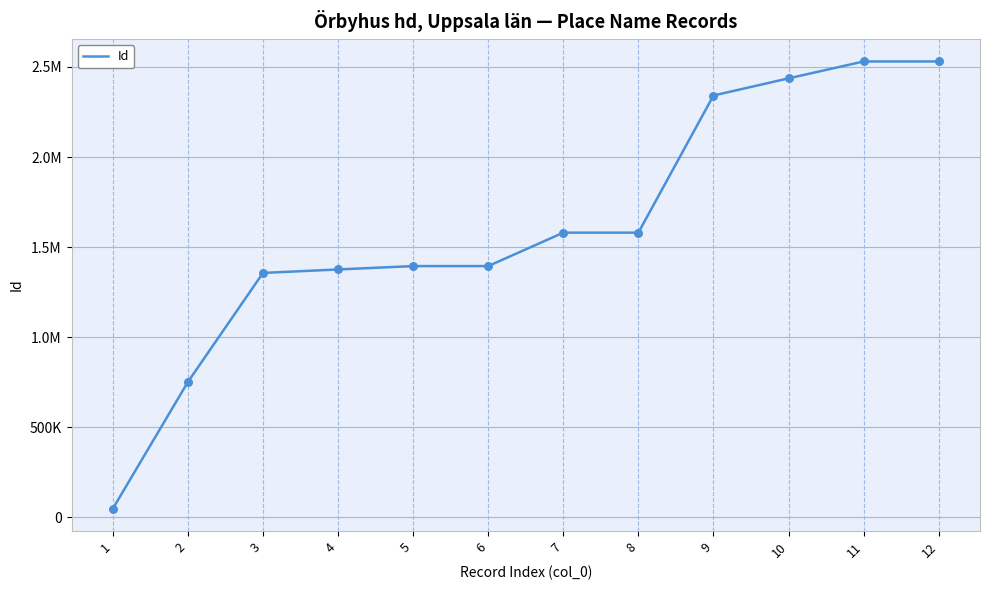

Between 5 and 2, which is larger?

5